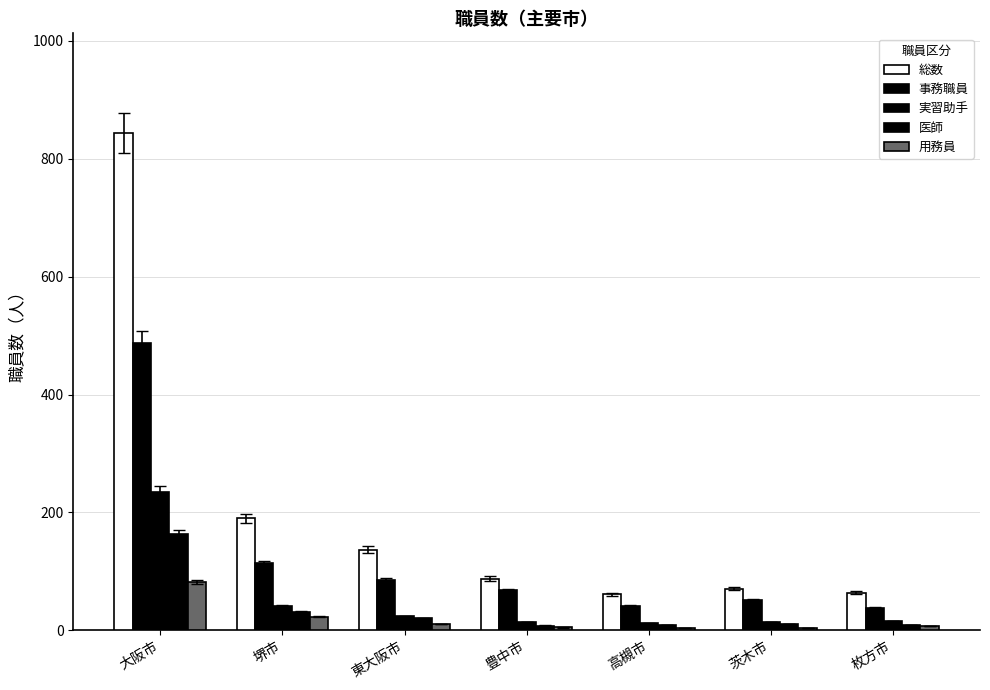

Which label corresponds to the largest value in the chart?

大阪市